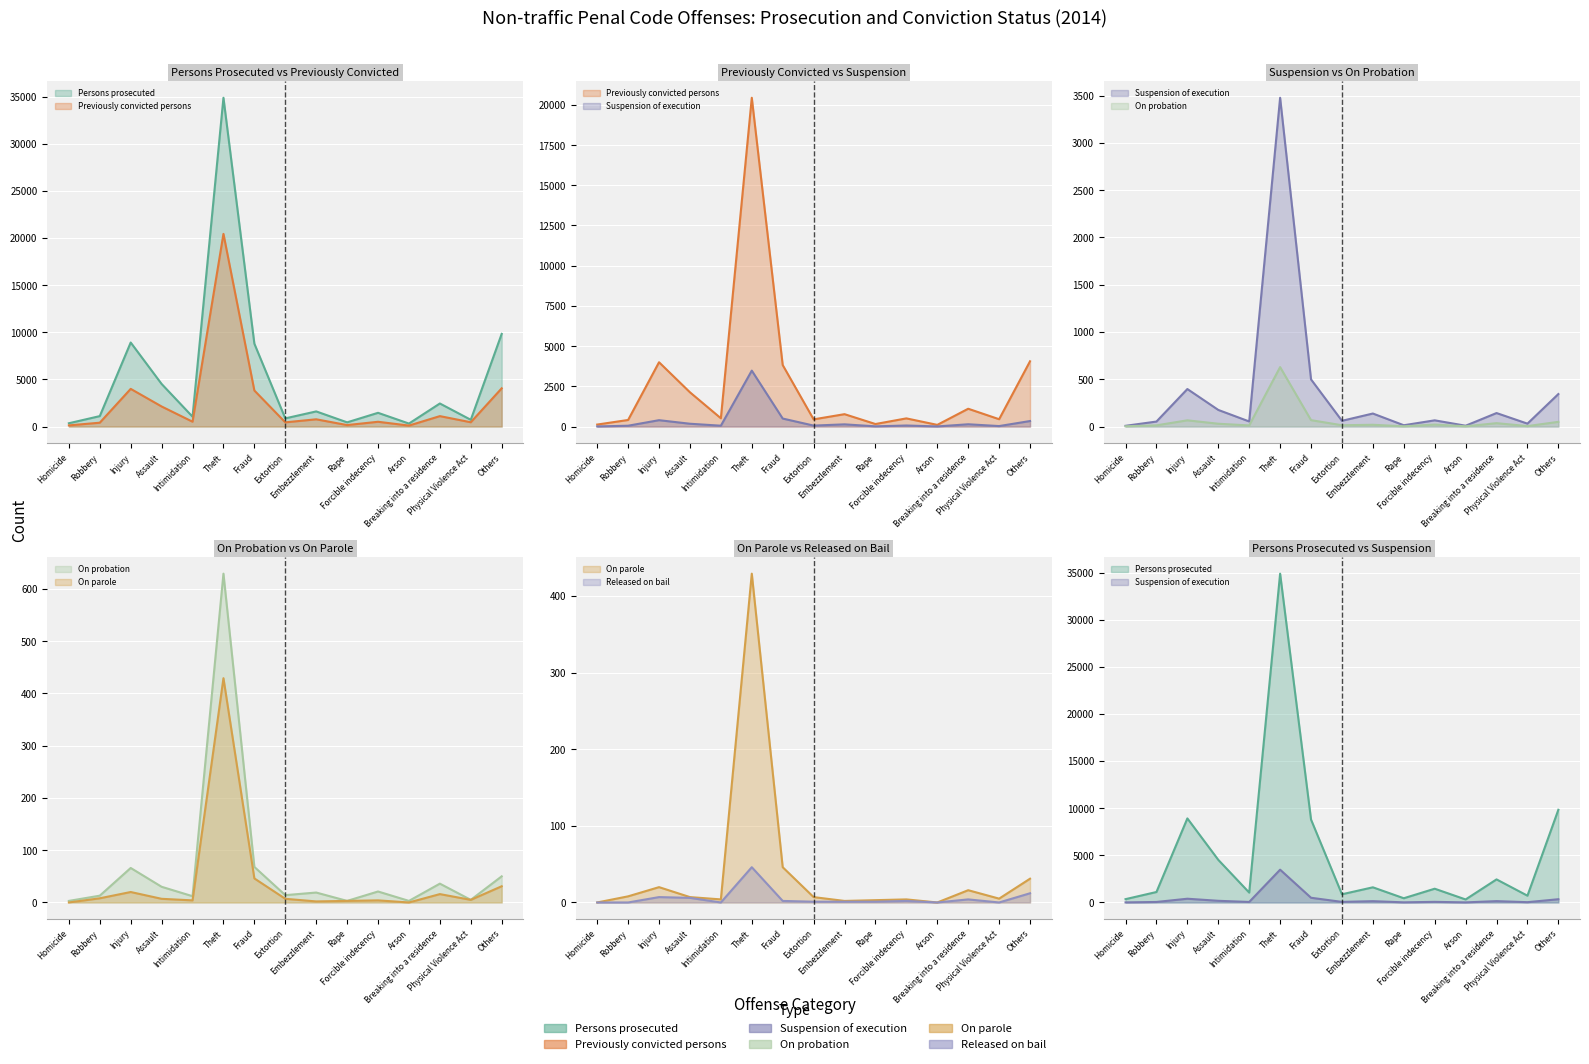

Reading left to right, list all the values displayed in this chart.

Persons prosecuted: 352	1110	8916	4520	1048	34878	8794	869	1608	448	1459	319	2448	719	9833
Previously convicted persons: 125	410	3999	2131	516	20441	3825	448	771	158	509	105	1108	457	4058
Suspension of execution: 8	53	397	176	54	3478	499	61	138	14	66	9	143	31	344
On probation: 3	13	66	30	12	629	68	14	19	3	21	3	36	5	50
On parole: 0	8	20	7	4	429	46	7	2	3	4	0	16	5	31
Released on bail: 0	0	7	6	0	46	2	1	1	1	2	0	4	0	12